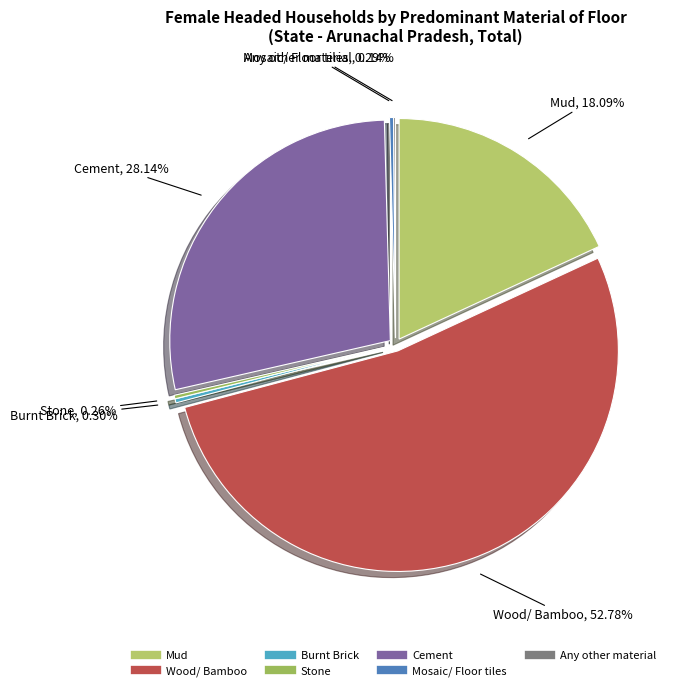

Which category has the biggest portion of the pie?

Wood/ Bamboo